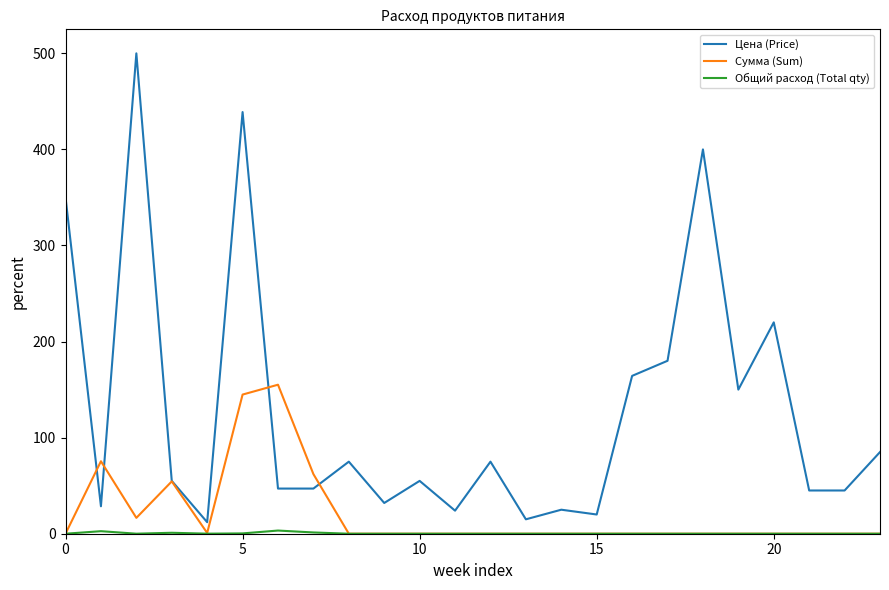

Which series has the widest spread of values?

Цена (Price)